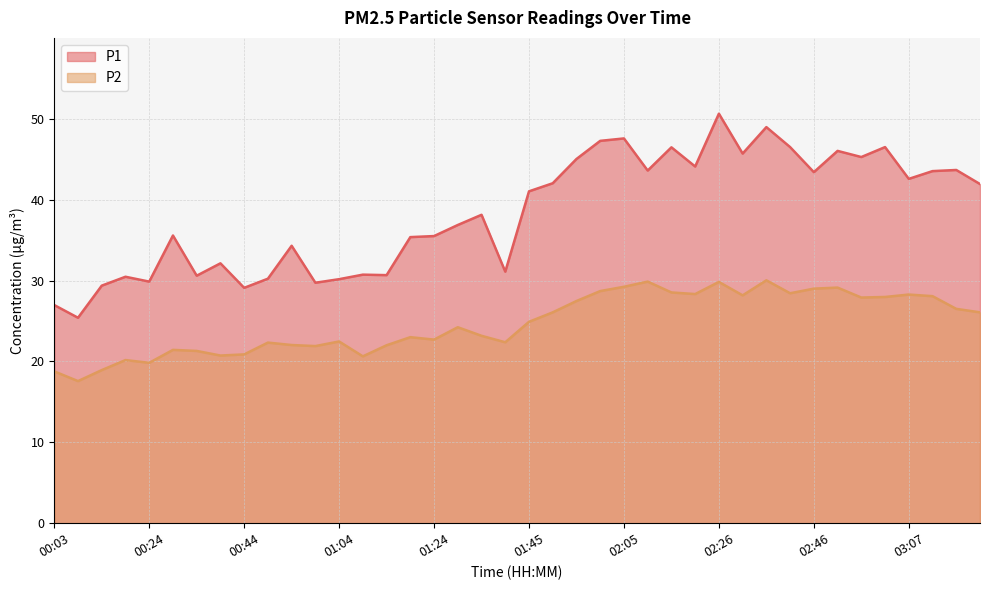

At which category does the chart reach its peak across all series?

02:26